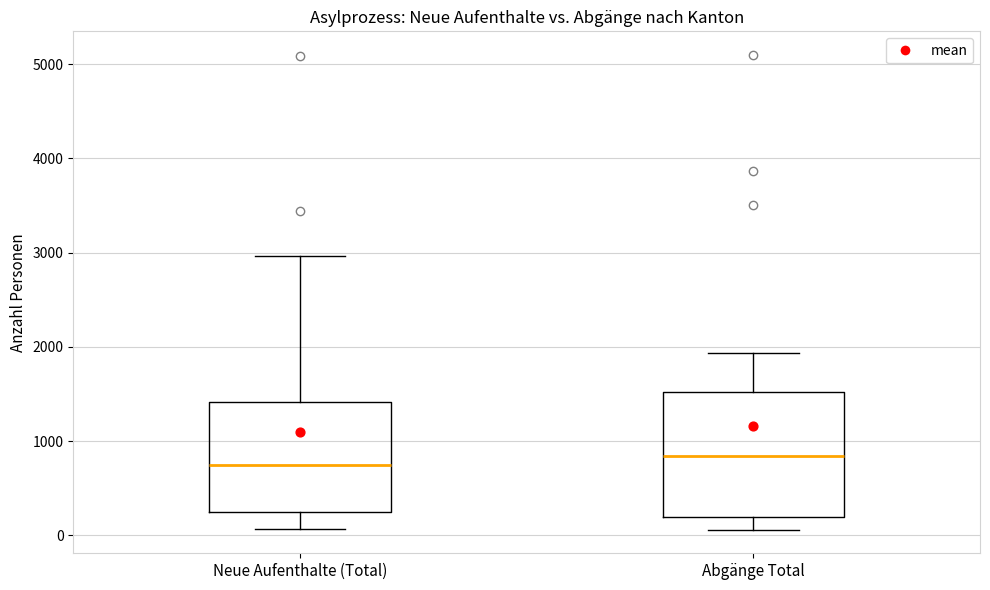

Comparing the boxes themselves (not the whiskers), which one is the tallest?

Abgänge Total